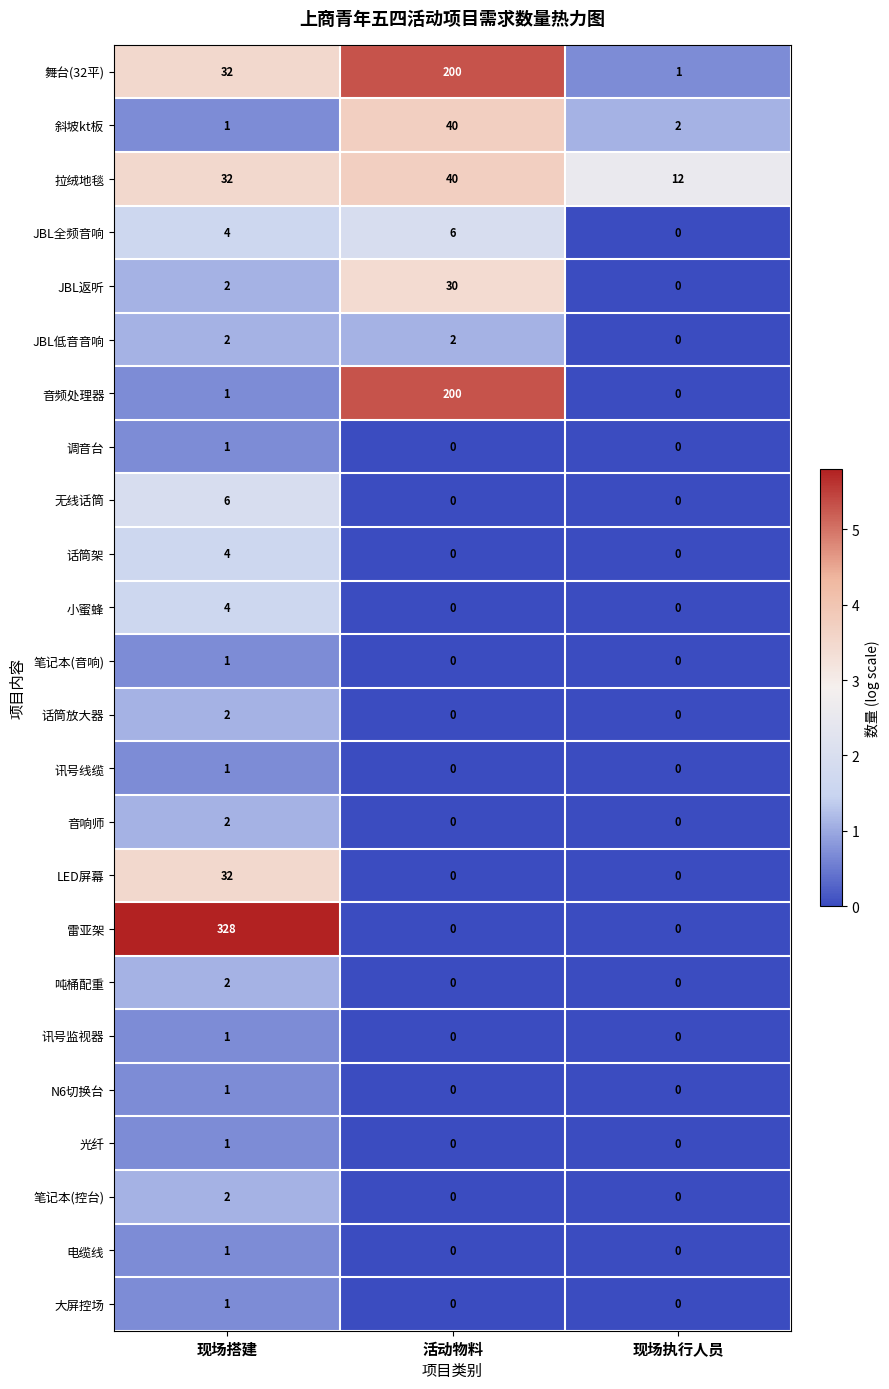

At which category is the sum across all series the highest?

活动物料